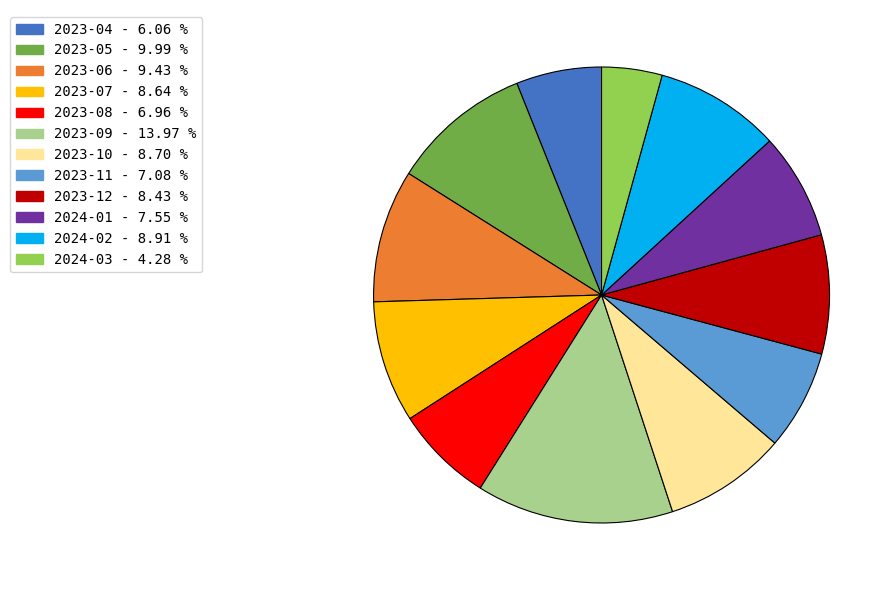

Is there a majority slice in this chart?

No